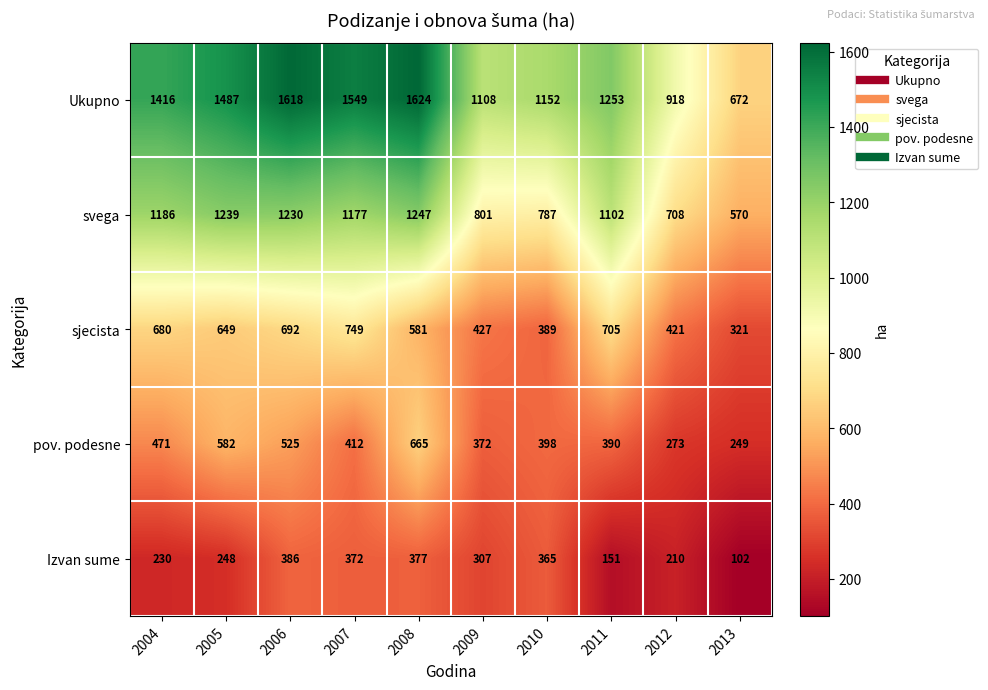

True or false: sjecista has a value of 168 at 2004.

False